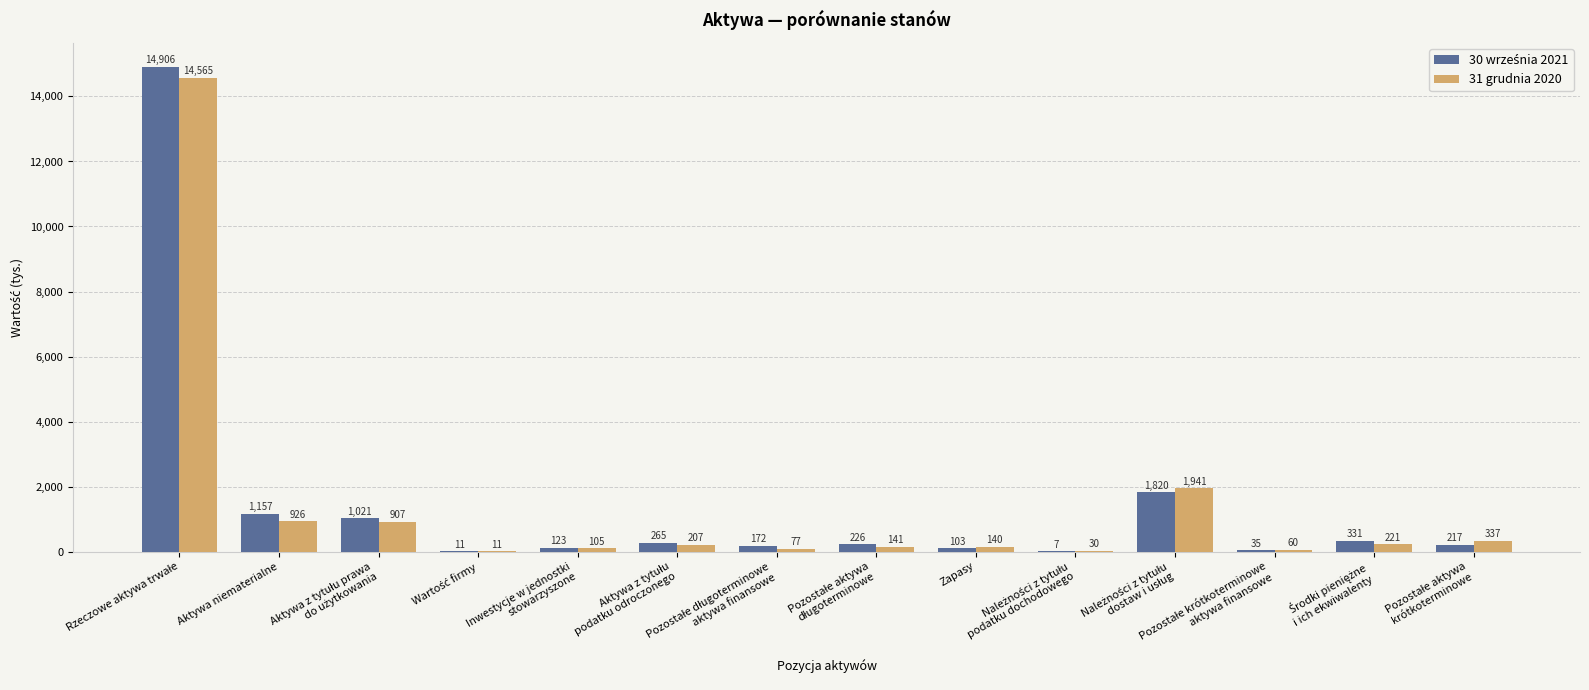

What is the highest value of the 31 grudnia 2020 series?

14565